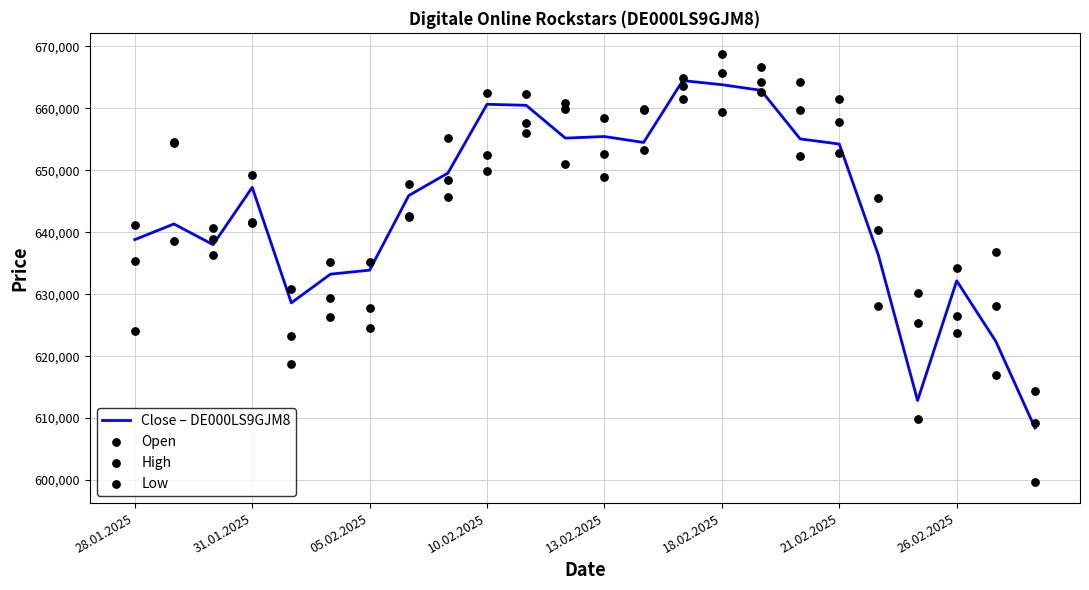

What are all the series names shown in the legend?

Close – DE000LS9GJM8, Open, High, Low